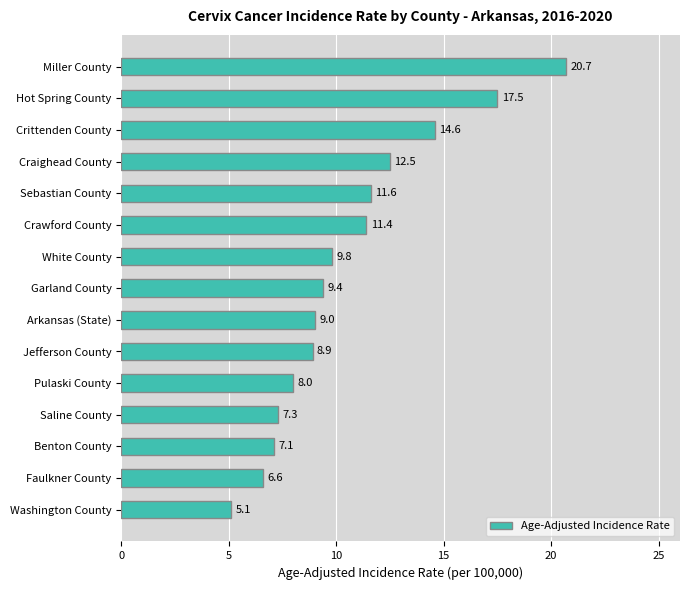

What is the label of the 11th bar from the bottom?

Sebastian County